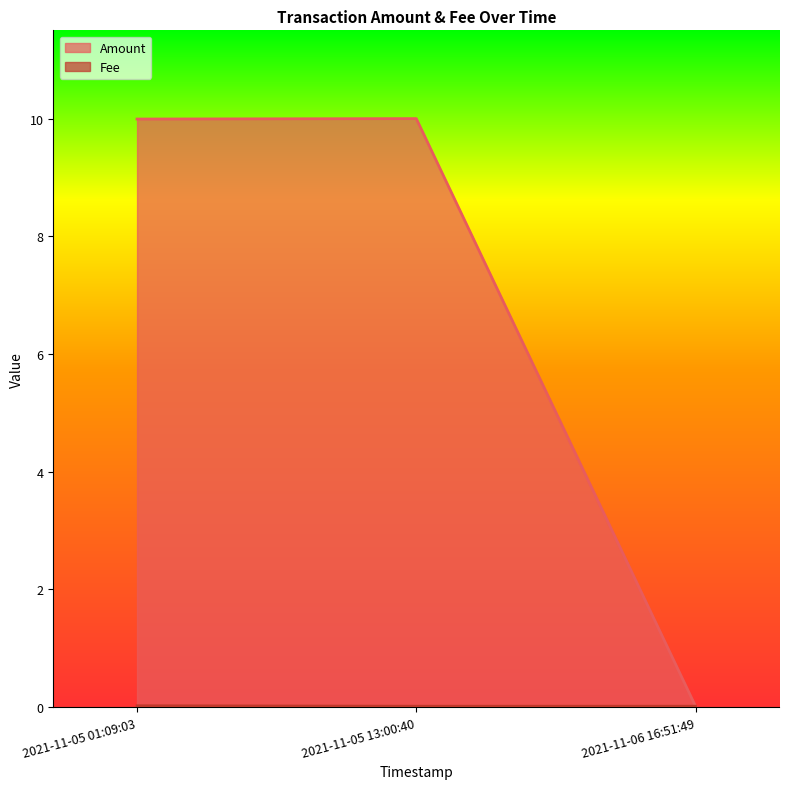

Which category has the lowest value in the Amount series?

2021-11-06 16:51:49